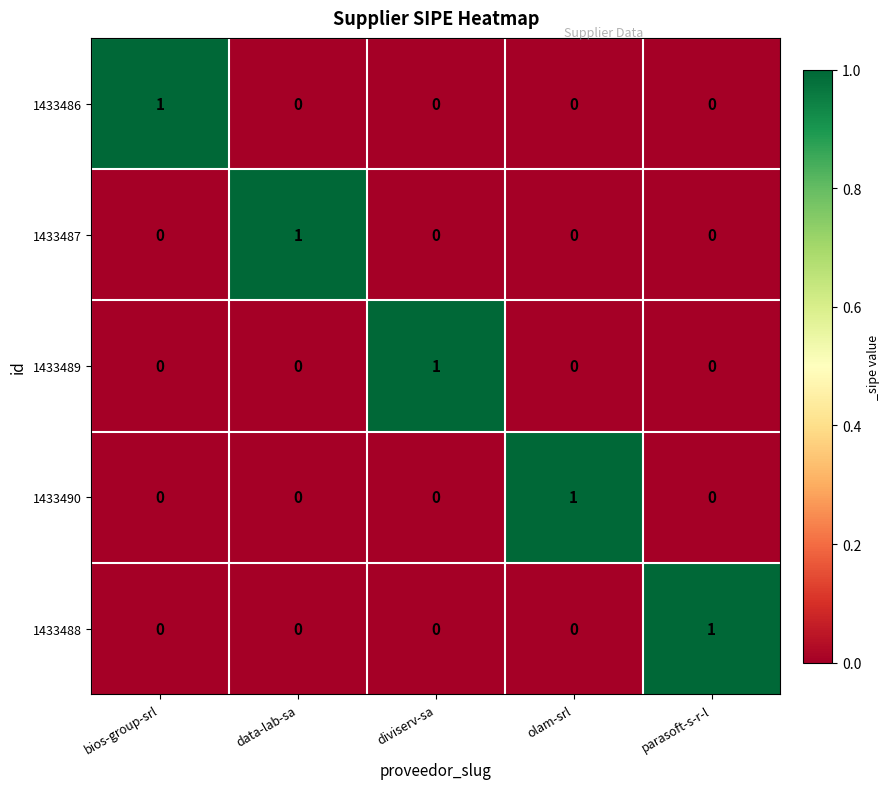

Reading right to left, what are all the values shown in this chart?

1433486: parasoft-s-r-l=0	olam-srl=0	diviserv-sa=0	data-lab-sa=0	bios-group-srl=1
1433487: parasoft-s-r-l=0	olam-srl=0	diviserv-sa=0	data-lab-sa=1	bios-group-srl=0
1433489: parasoft-s-r-l=0	olam-srl=0	diviserv-sa=1	data-lab-sa=0	bios-group-srl=0
1433490: parasoft-s-r-l=0	olam-srl=1	diviserv-sa=0	data-lab-sa=0	bios-group-srl=0
1433488: parasoft-s-r-l=1	olam-srl=0	diviserv-sa=0	data-lab-sa=0	bios-group-srl=0